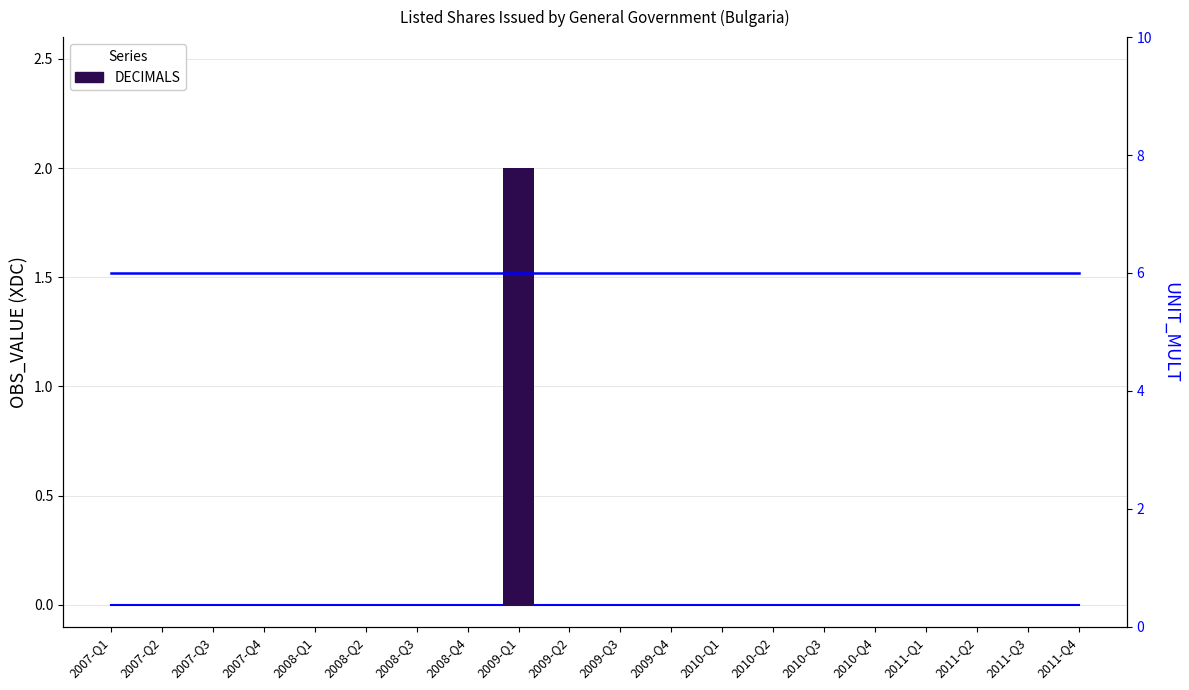

Rank the series at 2008-Q2 from lowest to highest value.

OBS_VALUE, UNIT_MULT